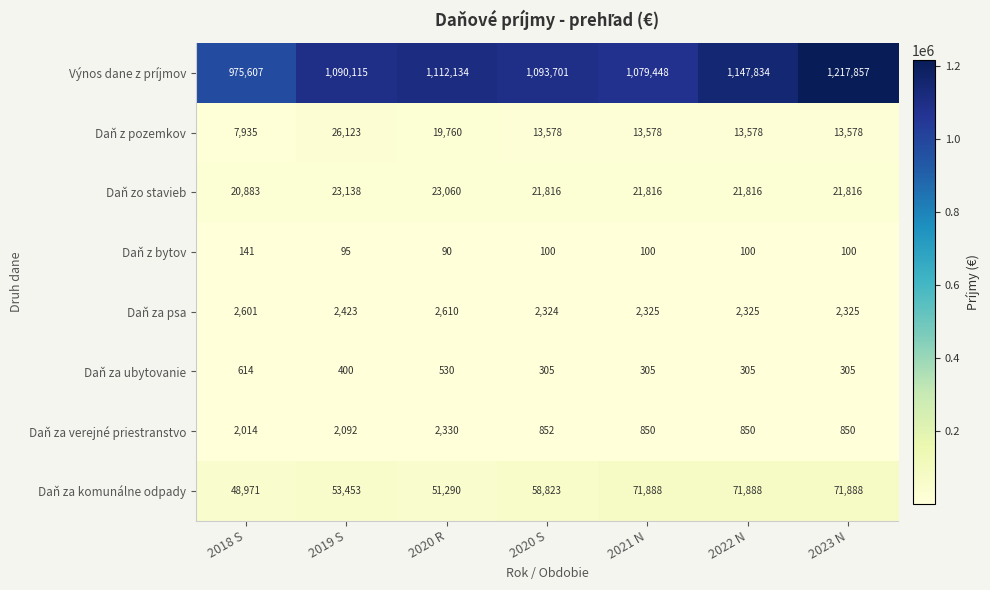

Which category has the lowest value in the Daň z bytov series?

2020 R